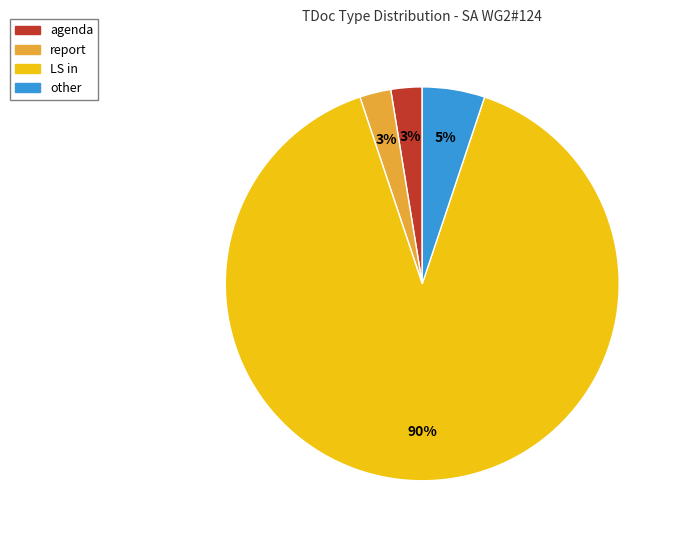

Which has a higher value, report or LS in?

LS in